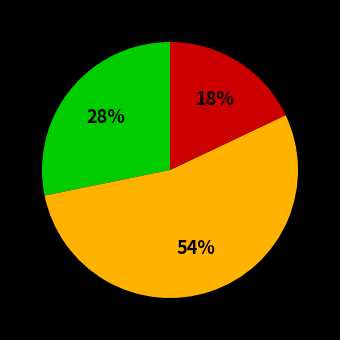

To the nearest percent, what is the difference between the largest and smallest slice percentages?

36%